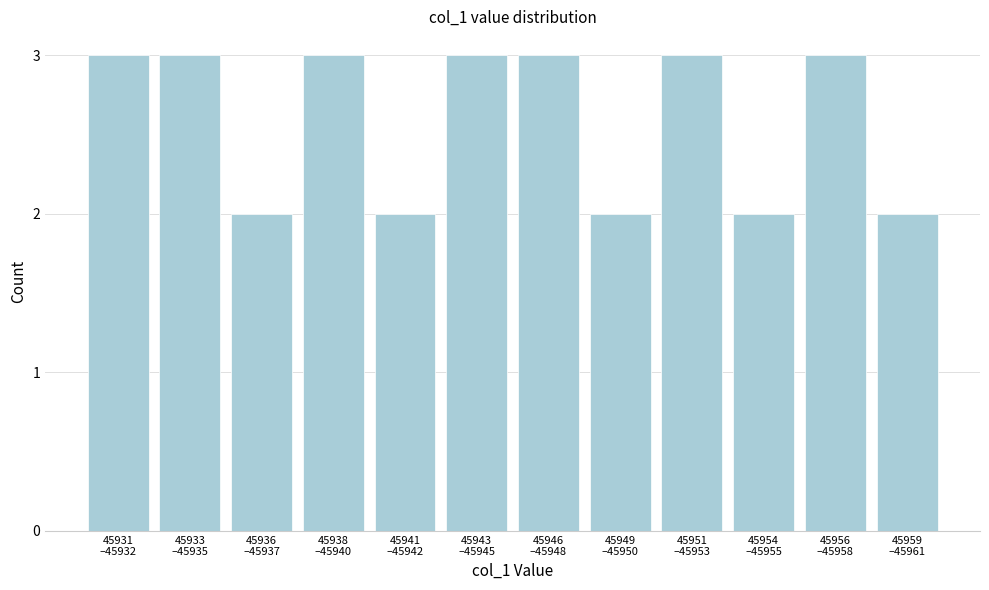

What is the value of the 1st bar from the left?

3